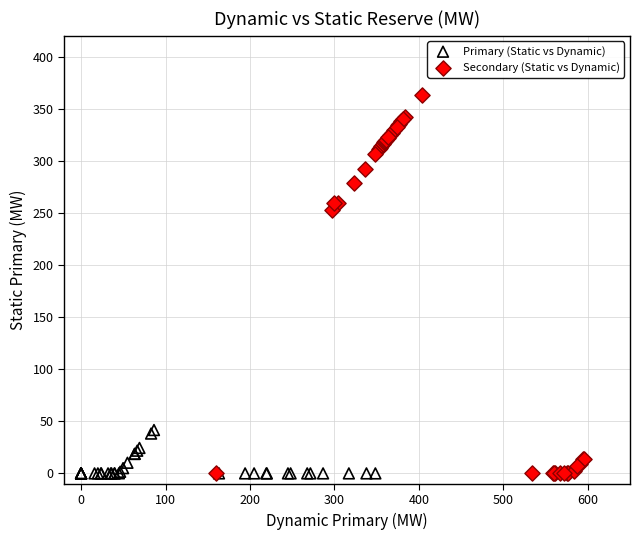

Which series contains the highest Y value?

Secondary (Static vs Dynamic)